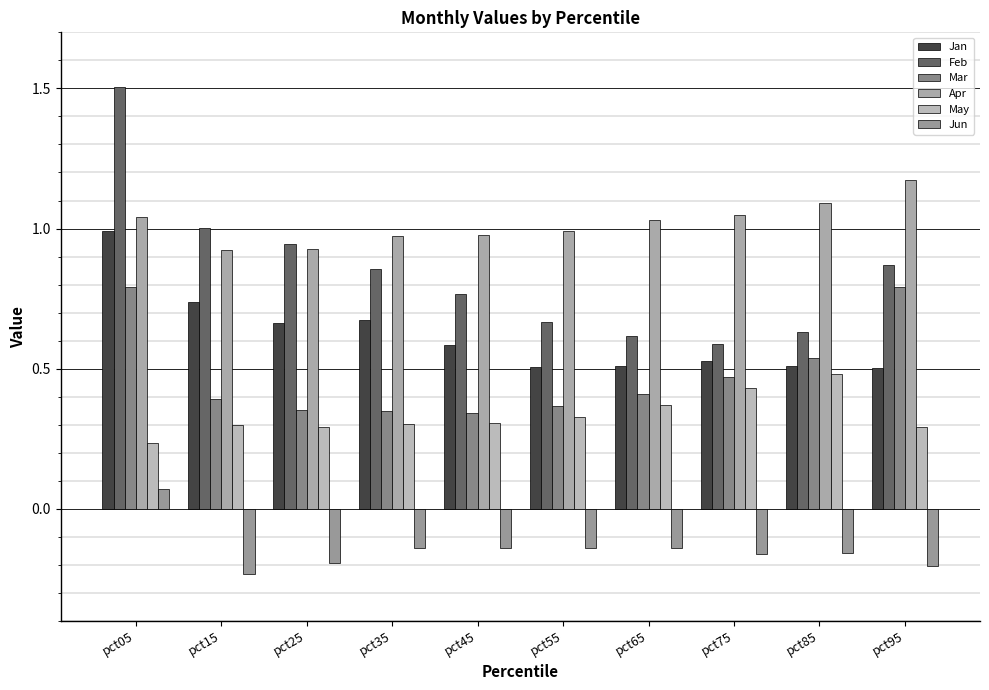

How many categories are shown in the chart?

10